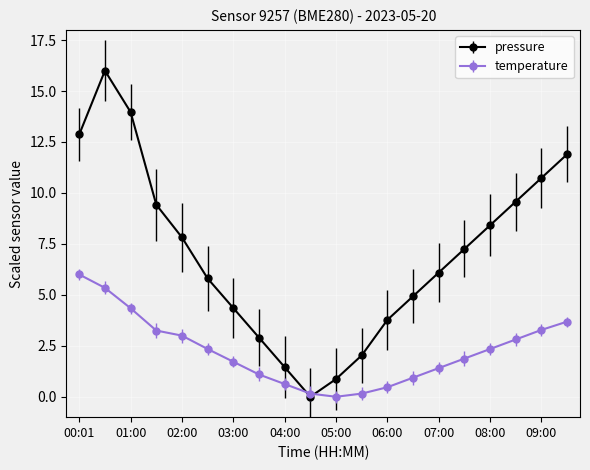

What are all the series names shown in the legend?

pressure, temperature